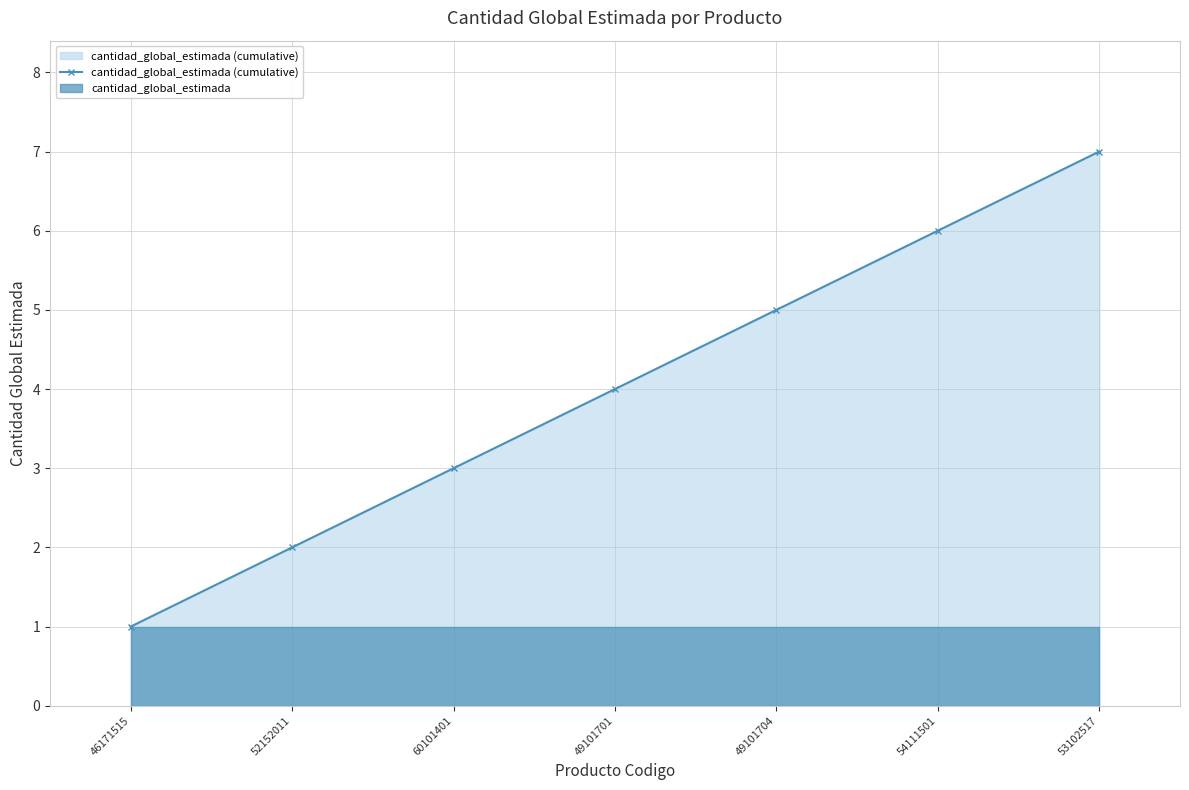

How many categories are shown in the chart?

7